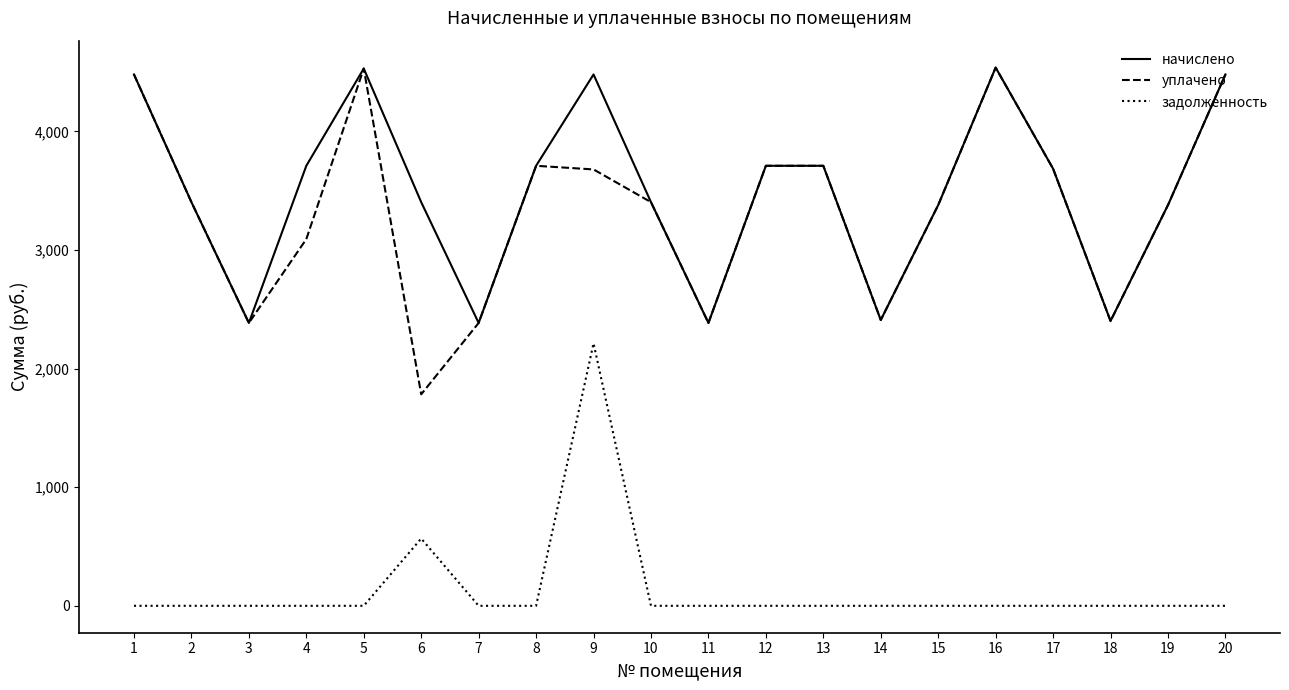

The value of задолженность at 14 is -835.2. True or false?

False